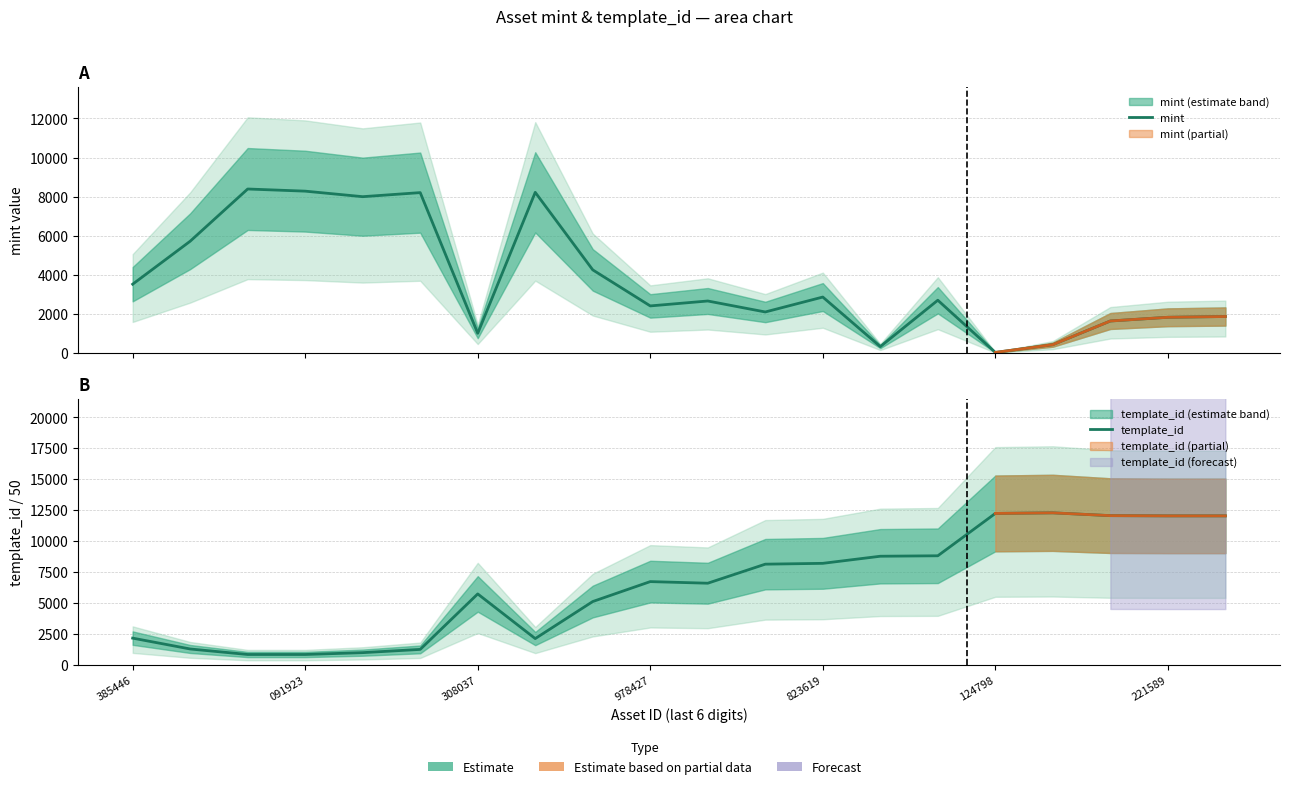

True or false: template_id and mint cross at least once.

True